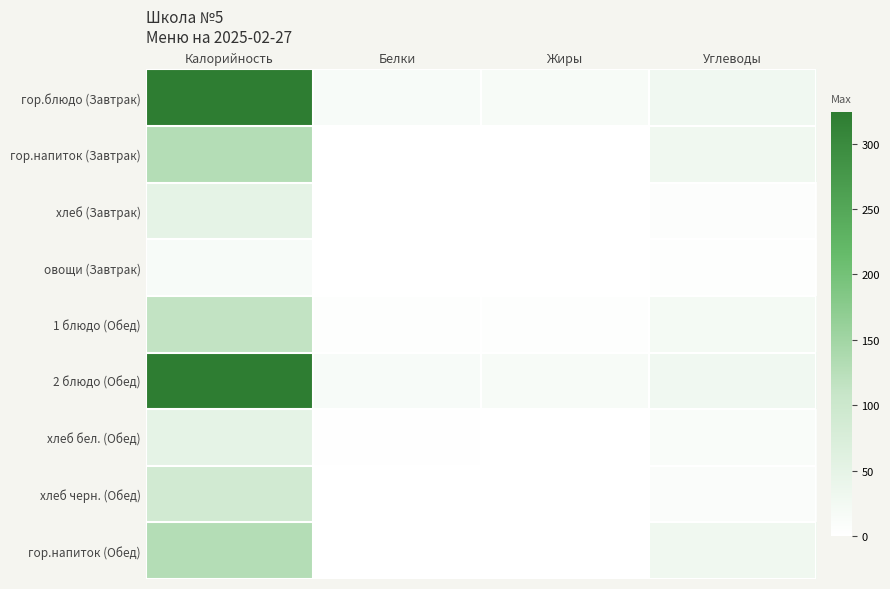

Which category has the lowest value across all series?

Жиры